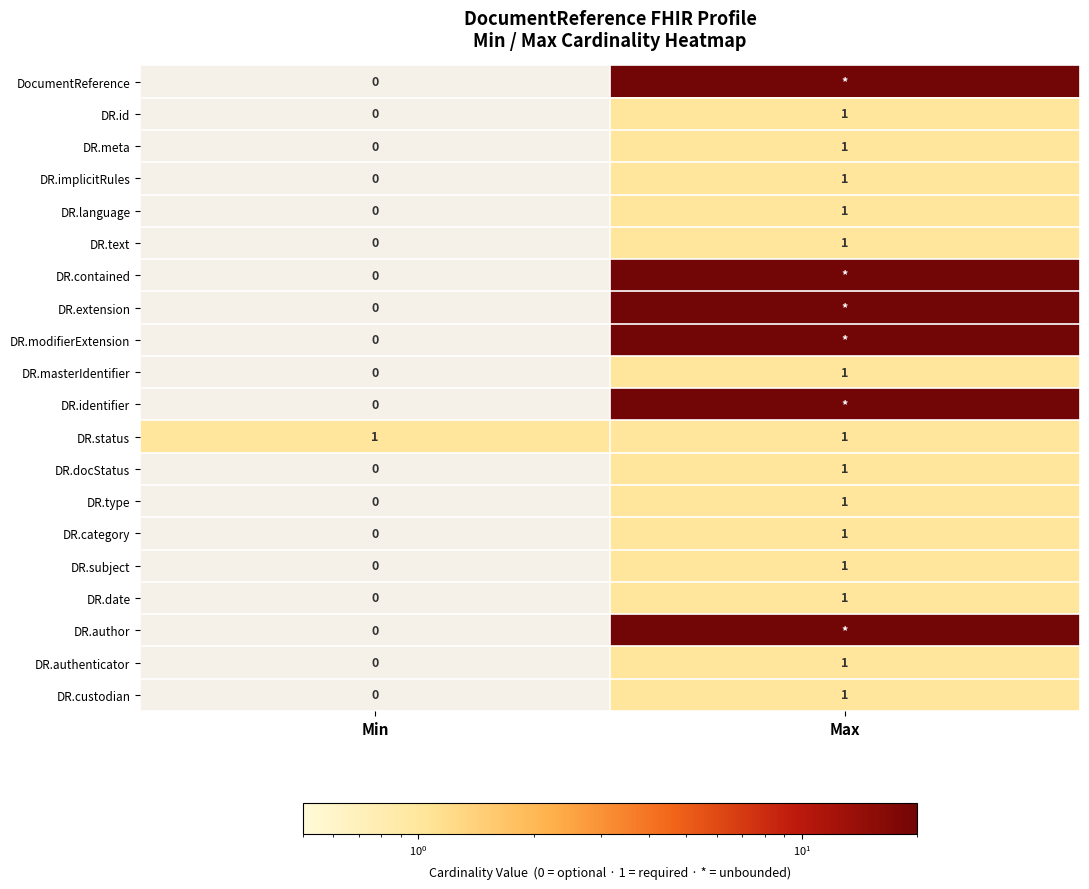

Which label corresponds to the largest value in the chart?

Max